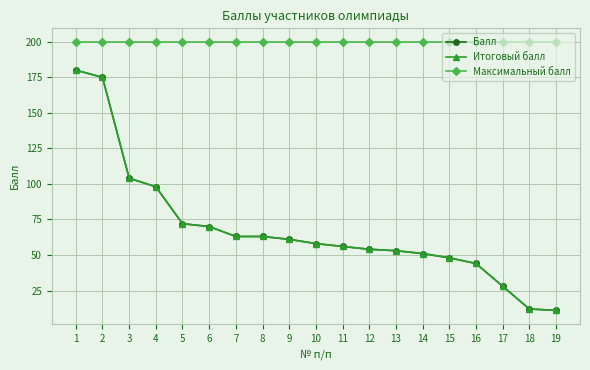

Is this an area chart (filled region under the line)?

No